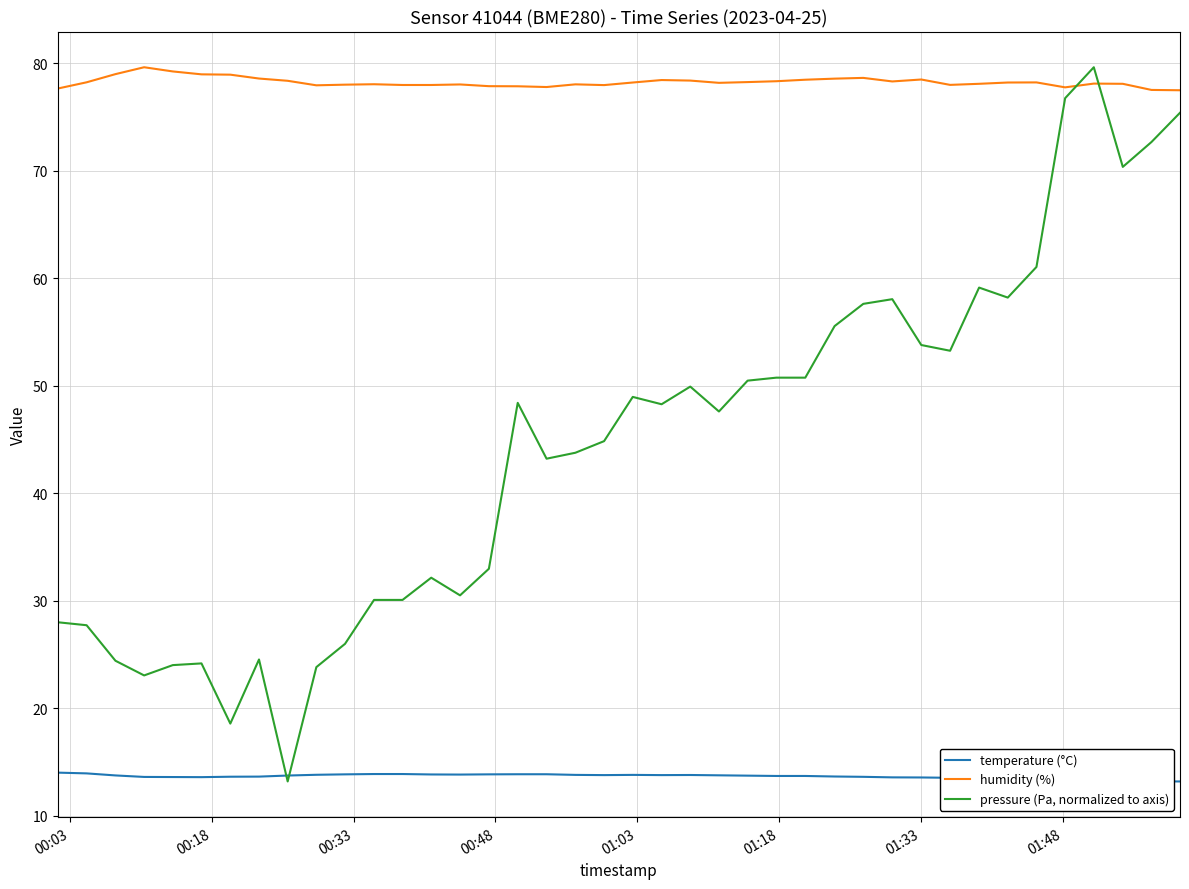

List the series in order of their overall mean, highest first.

humidity (%), pressure (Pa, normalized to axis), temperature (°C)